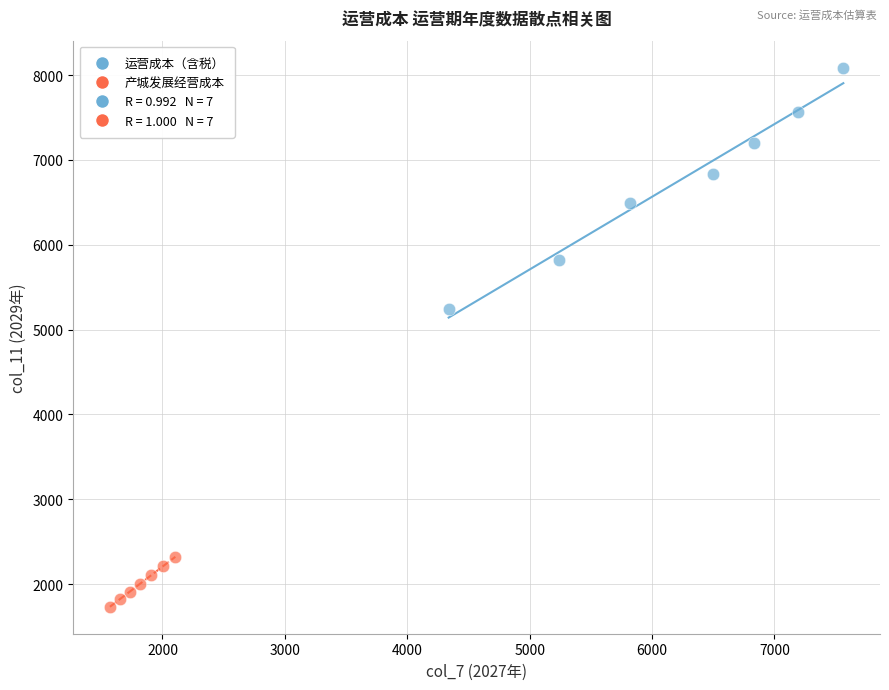

Which series has the largest Y range (max minus min)?

运营成本（含税）